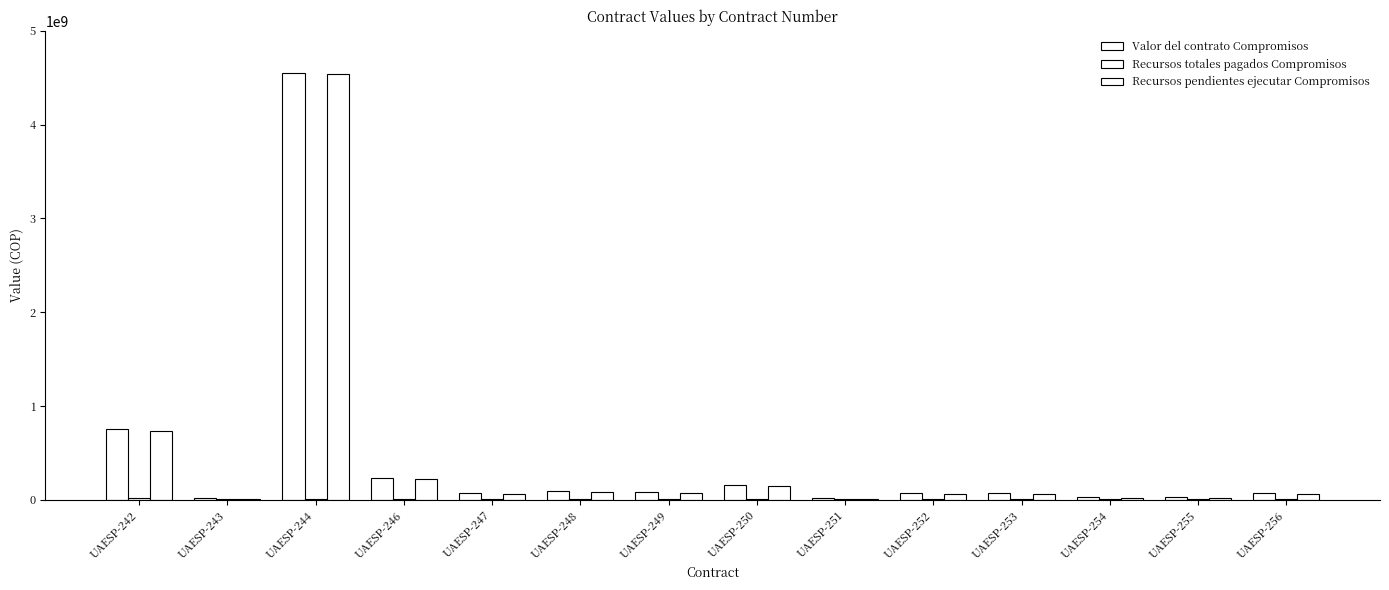

Reading right to left, extract all data points from this chart.

Valor del contrato Compromisos: UAESP-256=76000000	UAESP-255=31200000	UAESP-254=32000000	UAESP-253=75000000	UAESP-252=69866667	UAESP-251=21333333	UAESP-250=152900000	UAESP-249=78766666	UAESP-248=96836667	UAESP-247=69500000	UAESP-246=234520000	UAESP-244=4547218970	UAESP-243=16000000	UAESP-242=755700422
Recursos totales pagados Compromisos: UAESP-256=10500014	UAESP-255=10500013	UAESP-254=10500012	UAESP-253=10500011	UAESP-252=10500010	UAESP-251=10500009	UAESP-250=10500008	UAESP-249=10500007	UAESP-248=10500005	UAESP-247=10500006	UAESP-246=10500003	UAESP-244=10500001	UAESP-243=10500000	UAESP-242=18000000
Recursos pendientes ejecutar Compromisos: UAESP-256=65499986	UAESP-255=20699987	UAESP-254=21499988	UAESP-253=64499989	UAESP-252=59366657	UAESP-251=10833324	UAESP-250=142399992	UAESP-249=68266659	UAESP-248=86336662	UAESP-247=58999994	UAESP-246=224019997	UAESP-244=4536718969	UAESP-243=5500000	UAESP-242=737700422